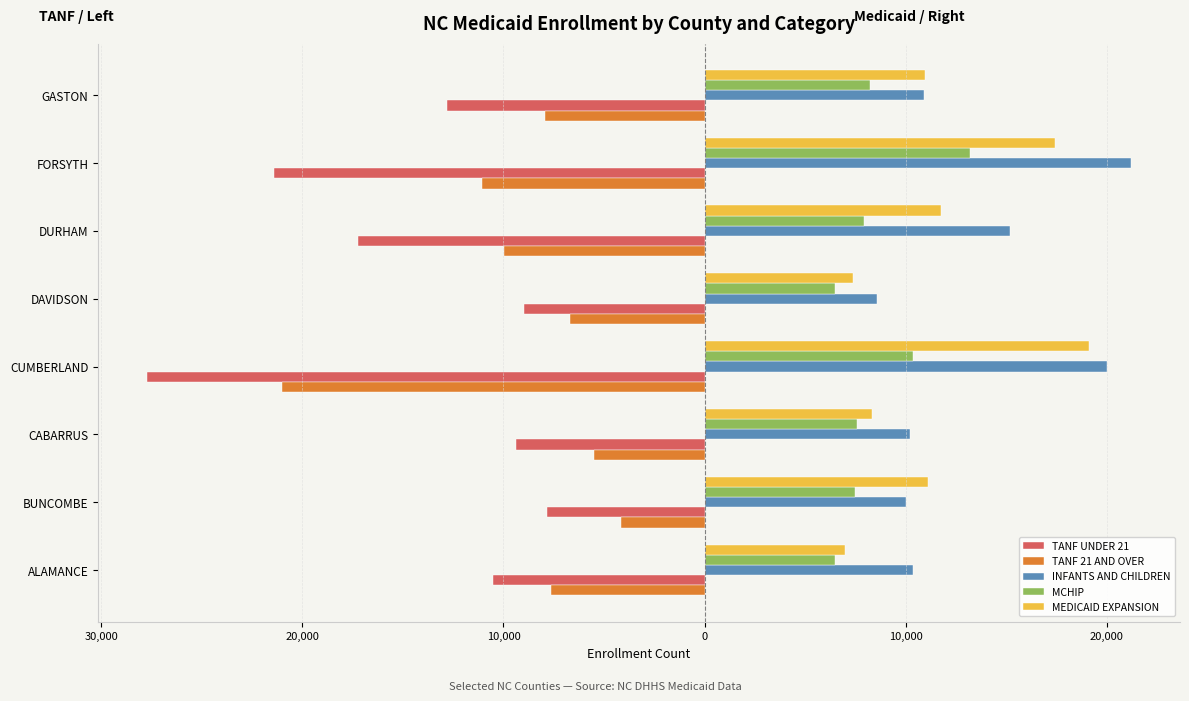

What are all the series names shown in the legend?

TANF UNDER 21, TANF 21 AND OVER, INFANTS AND CHILDREN, MCHIP, MEDICAID EXPANSION